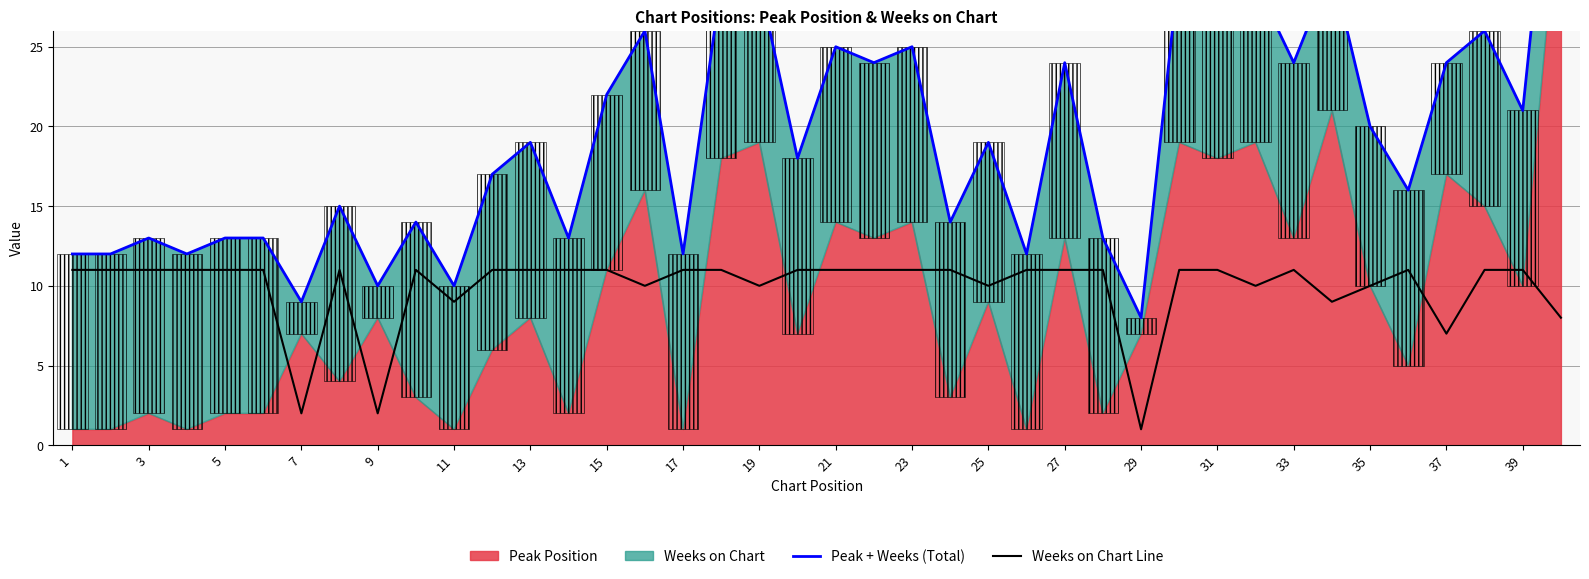

The value of Weeks on Chart Line at 13 is 11. True or false?

True